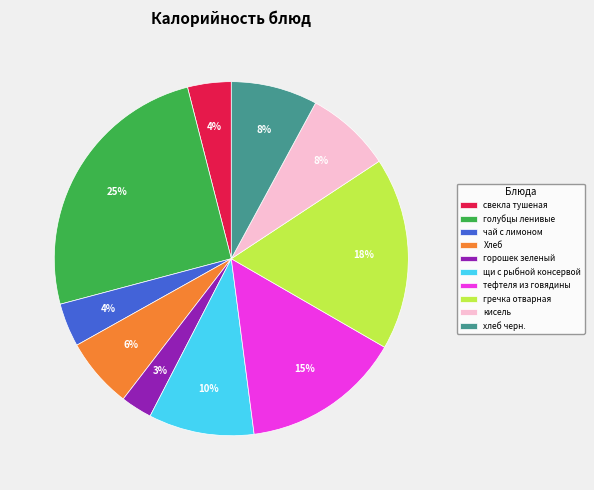

How many slices are in this pie chart?

10